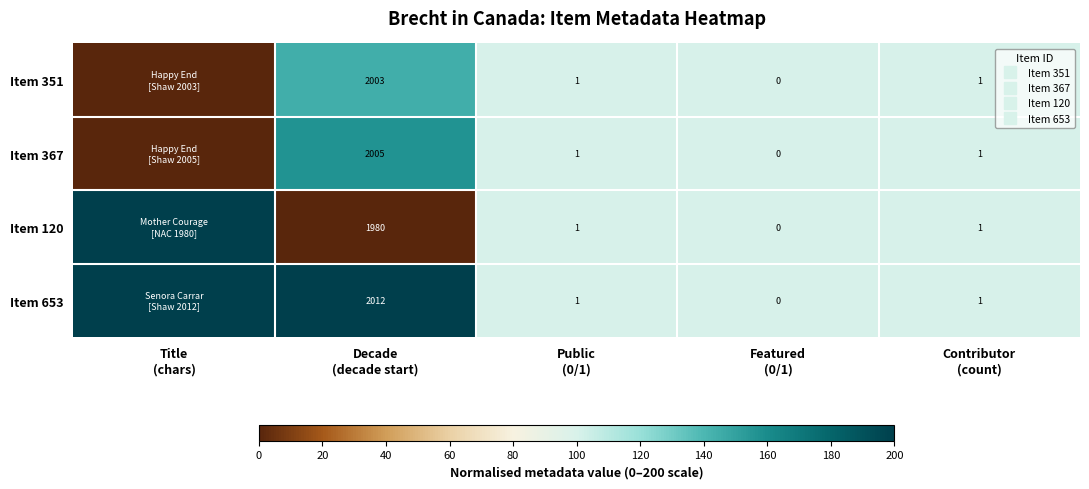

True or false: Item 351 has a value of 42.4 at Featured (0/1).

False